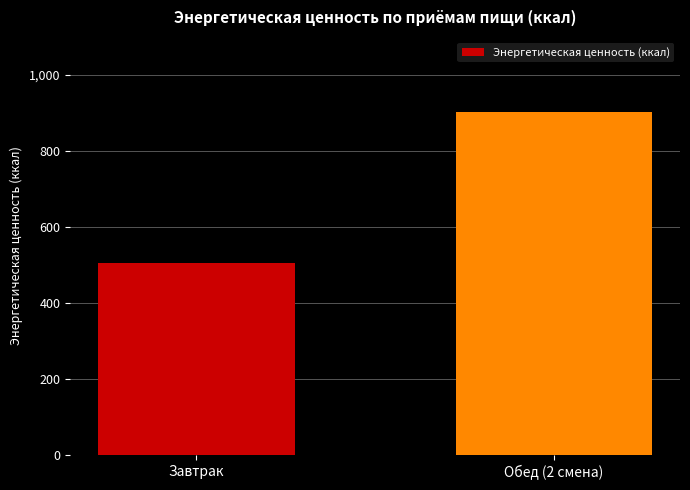

How many data points does each series have?

2